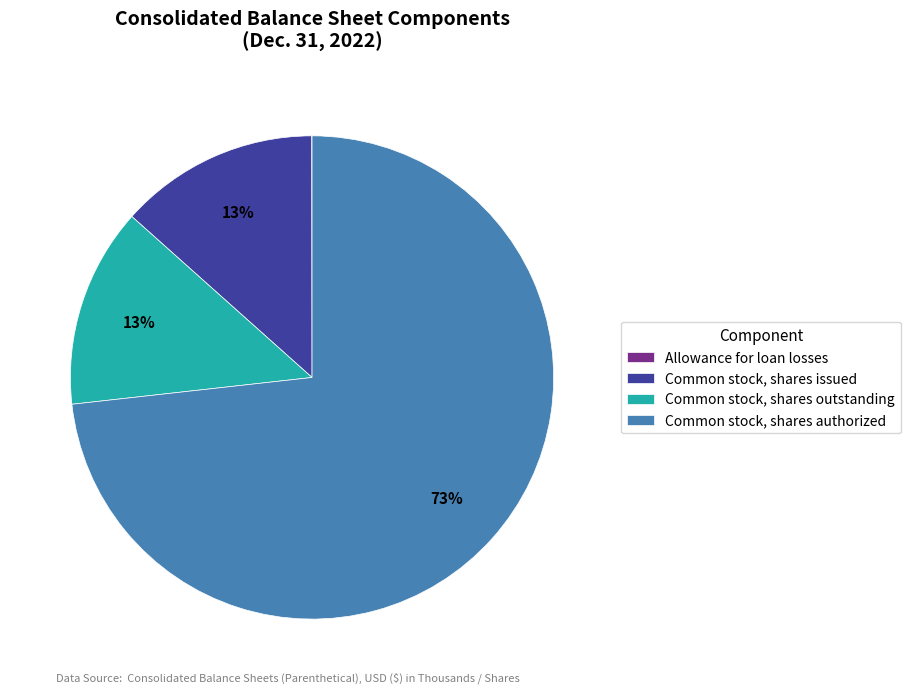

Which category has the biggest portion of the pie?

Common stock, shares authorized